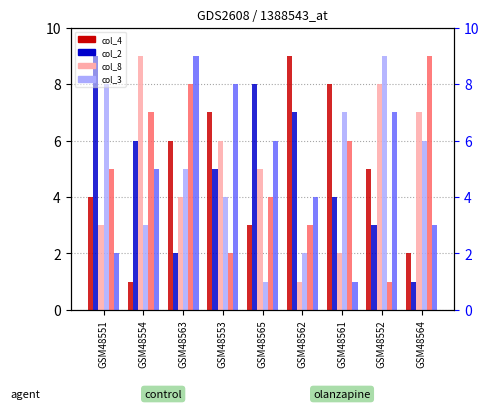

What is the difference between the col_7 values at GSM48561 and GSM48551?

1